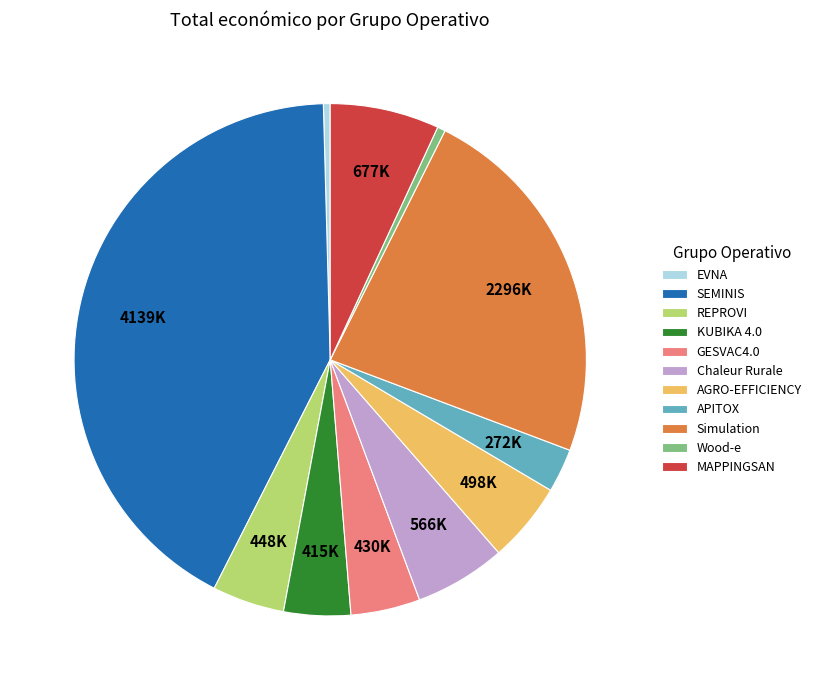

Is there a majority slice in this chart?

No